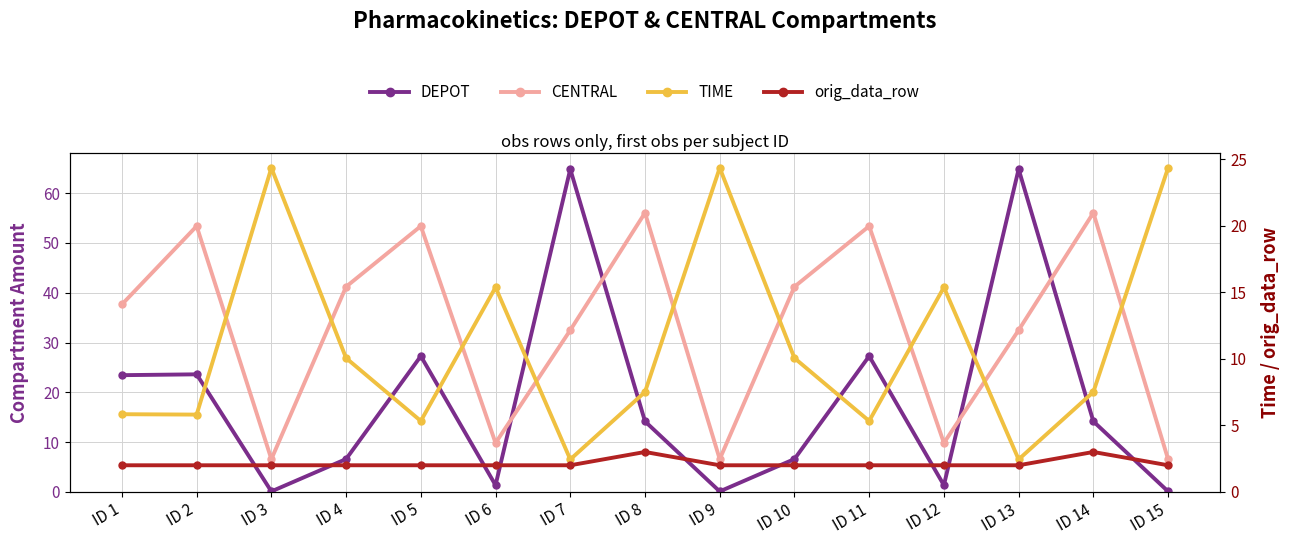

How many interior local valleys does the CENTRAL series have?

4